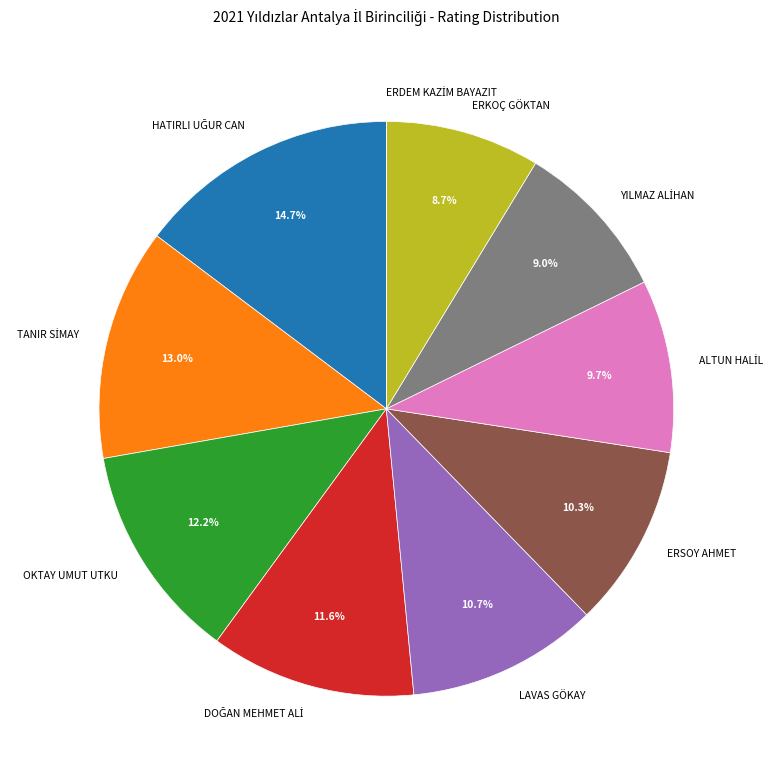

To the nearest percent, what is the difference between the largest and smallest slice percentages?

15%